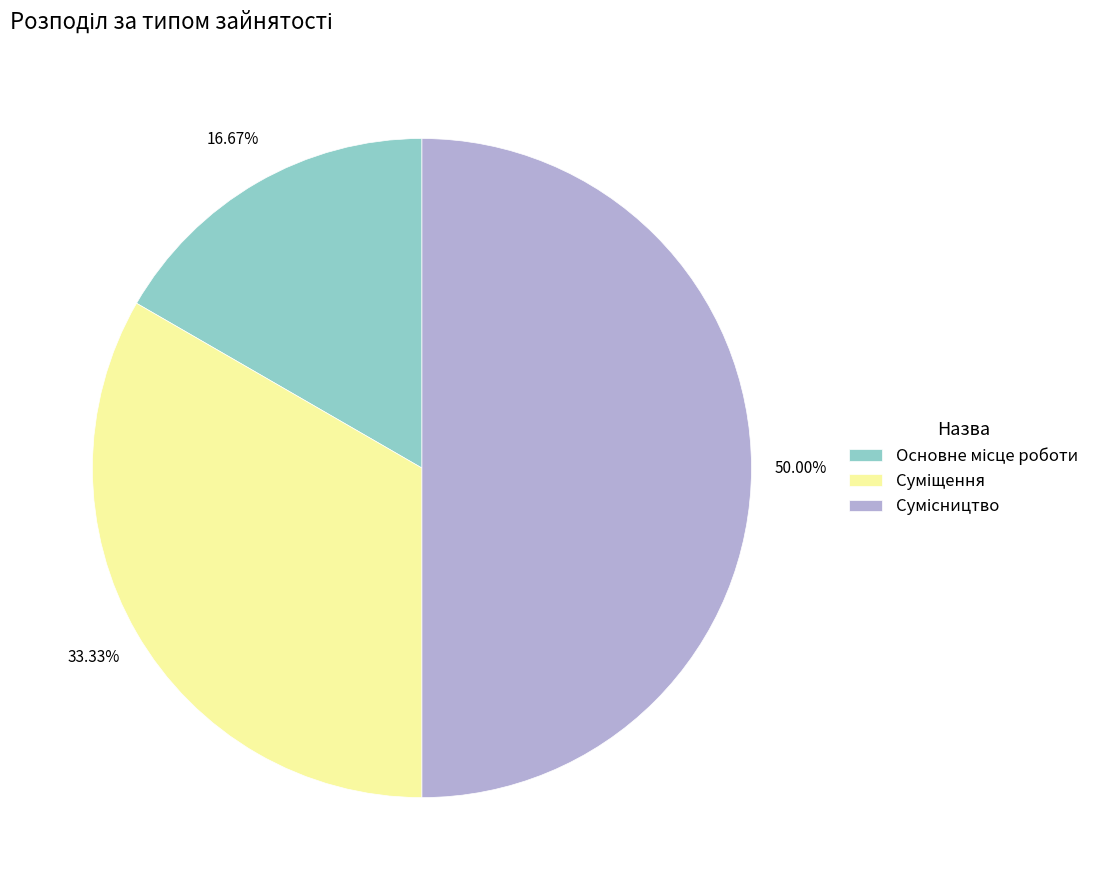

To the nearest percent, what is the difference between the Сумісництво and Суміщення slice percentages?

17%